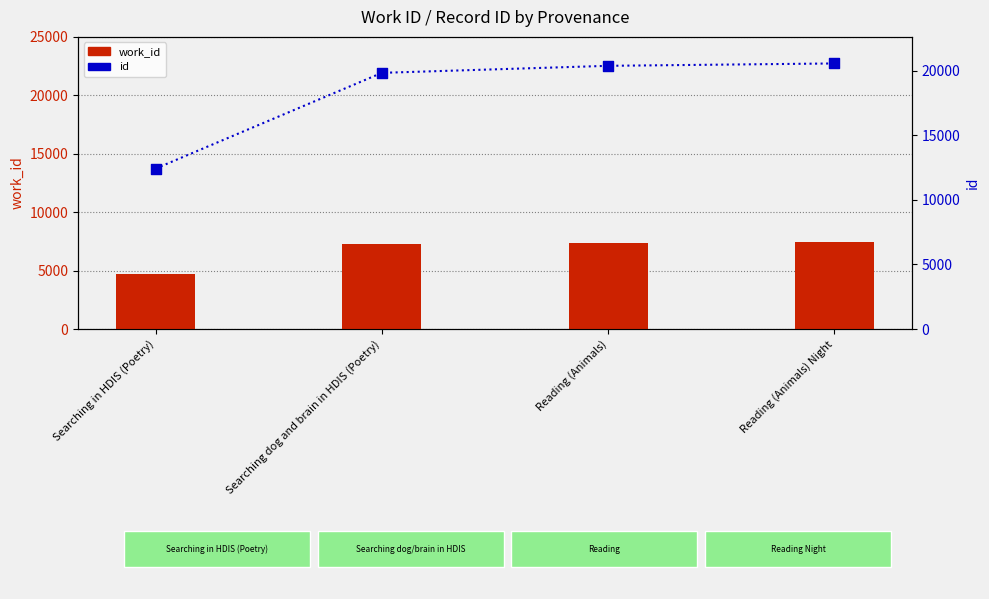

Is the value of id at Reading (Animals) Night greater than the value of work_id at Searching dog and brain in HDIS (Poetry)?

Yes